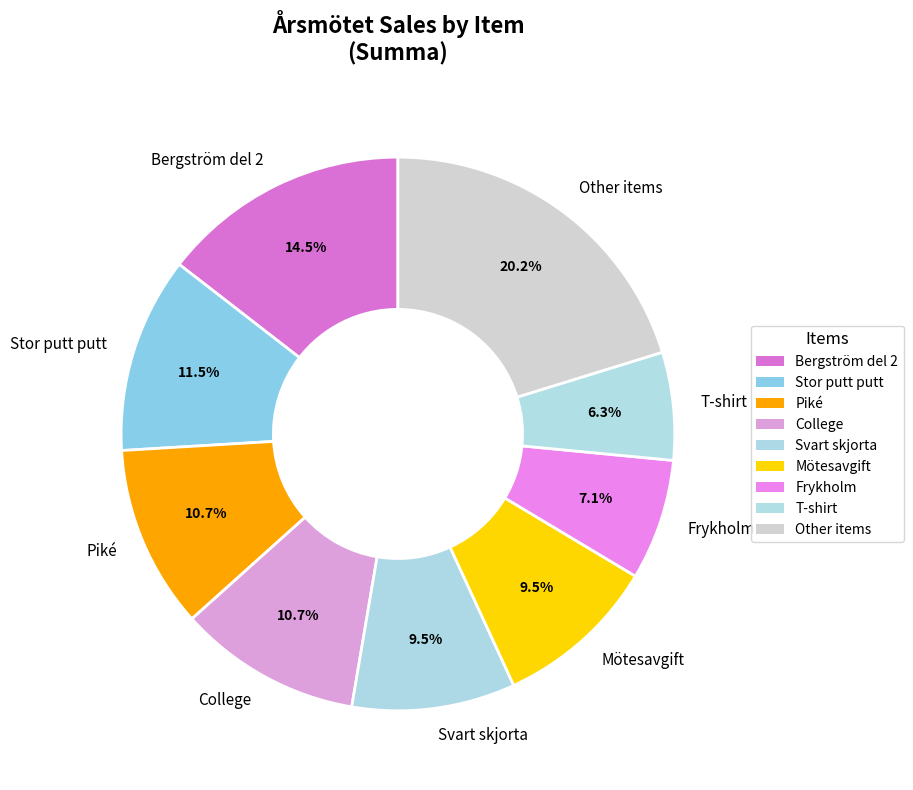

Is there any slice that represents more than half of the pie?

No